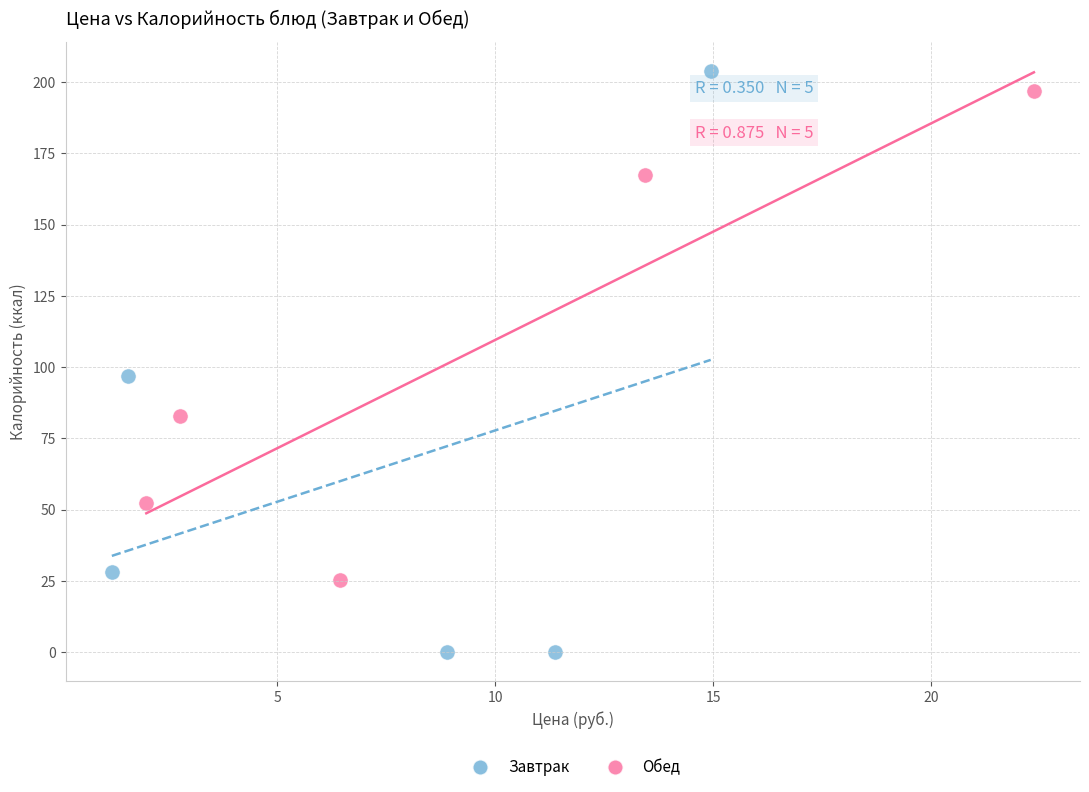

Which series has the largest Y range (max minus min)?

Завтрак